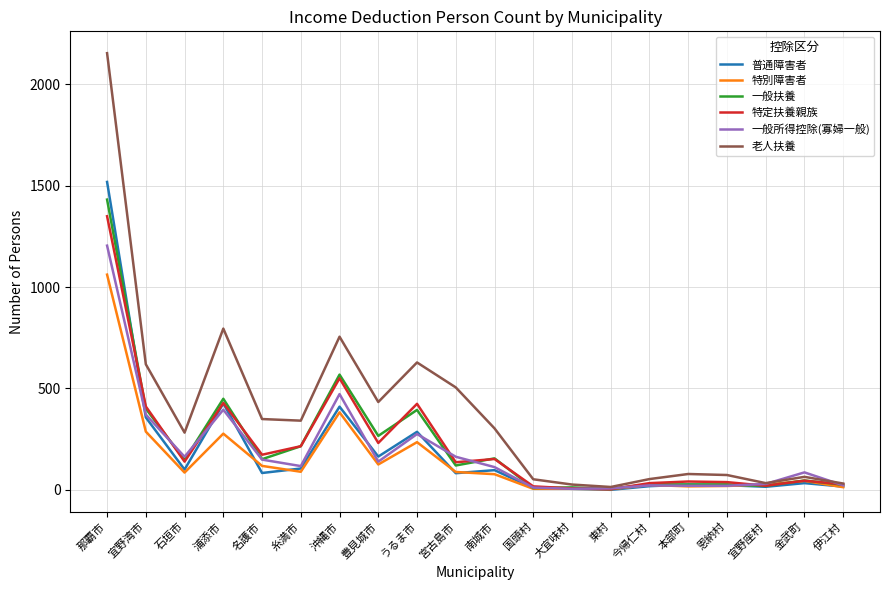

True or false: 特定扶養親族 has more than 1 points higher than both neighbors.

True